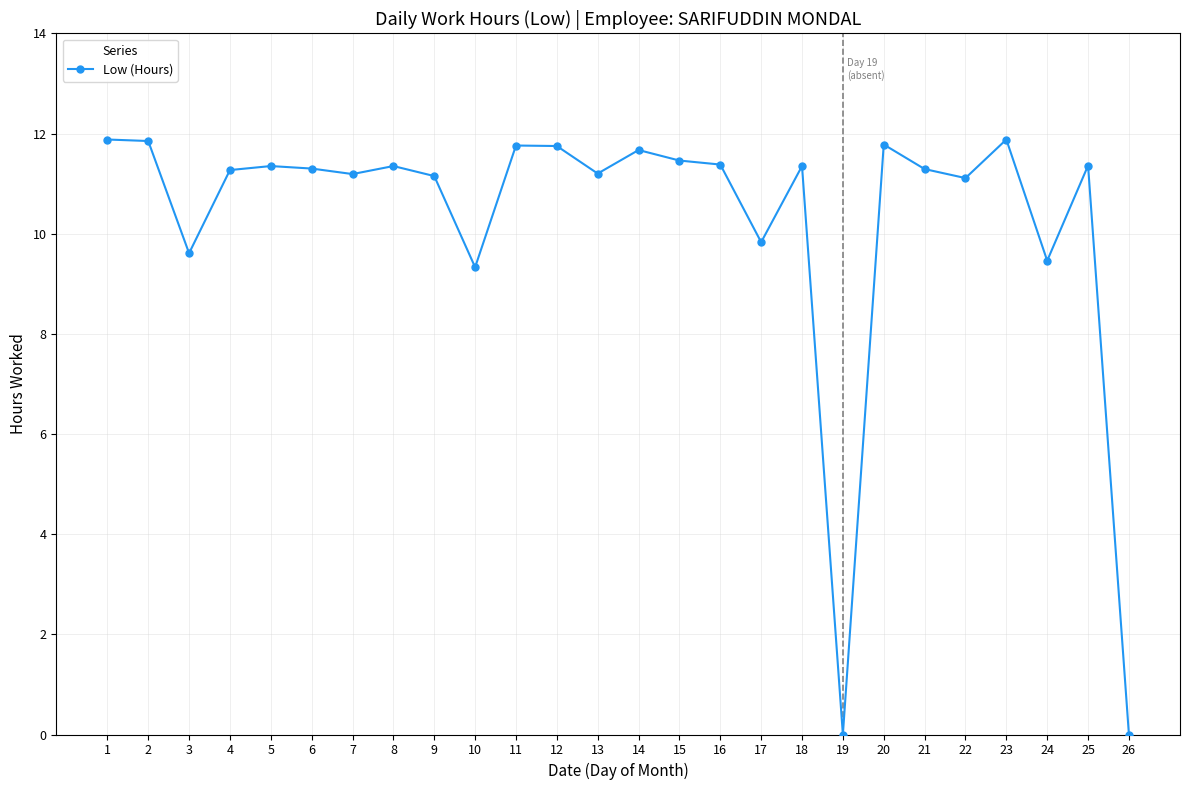

How many values exceed 11?

20